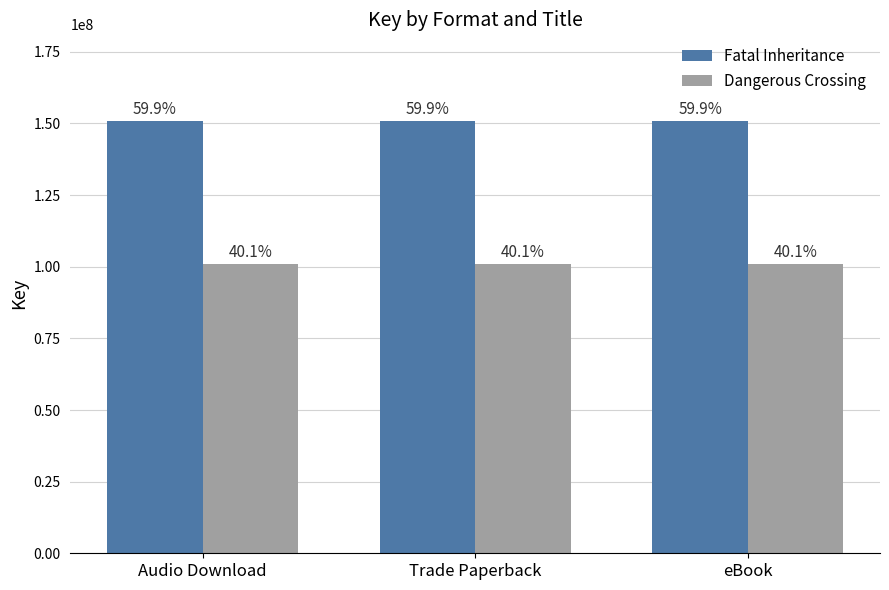

Are the bars horizontal?

No